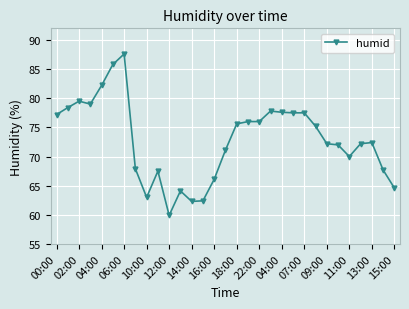

What is the smallest value displayed?

59.9